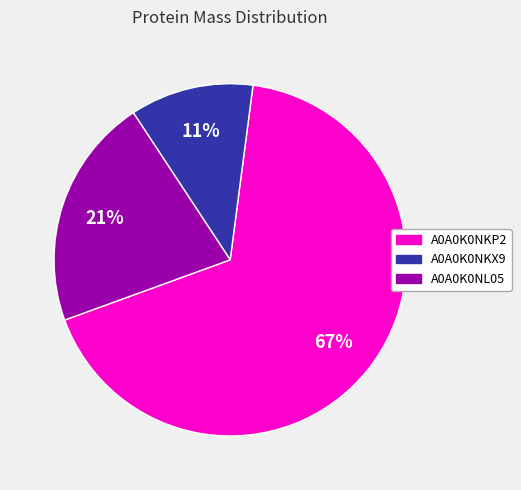

Count the number of slices in the pie.

3